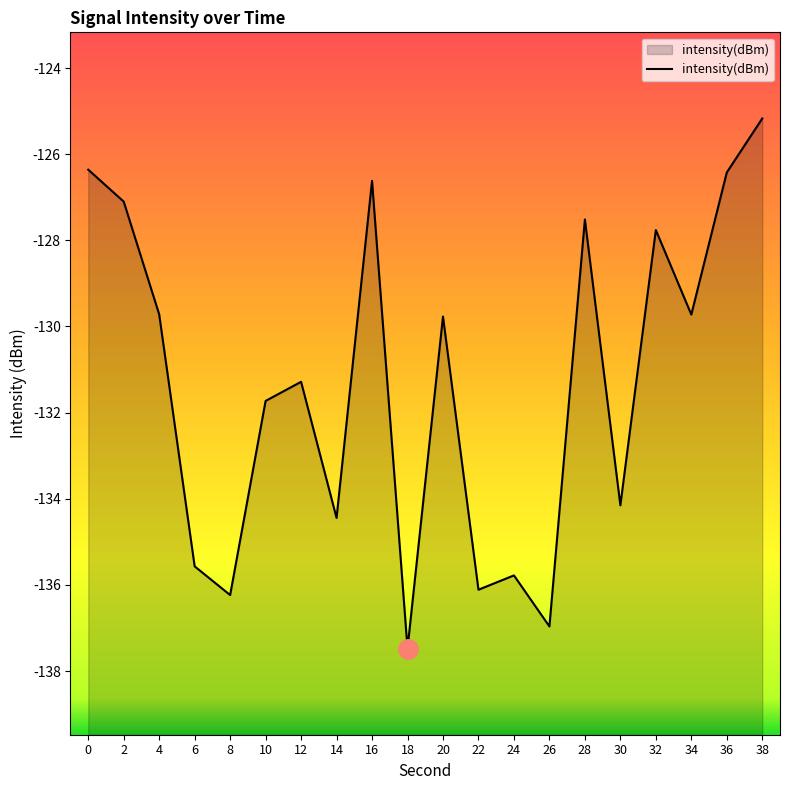

Does the chart have visible grid lines?

No